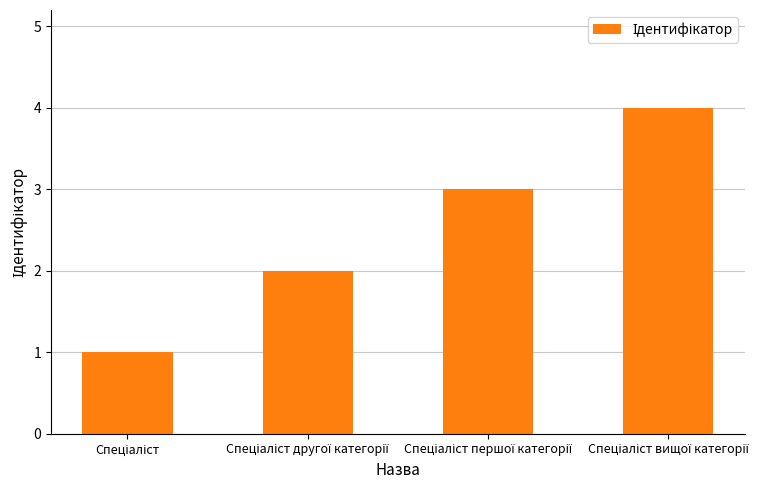

What is the greatest value displayed?

4